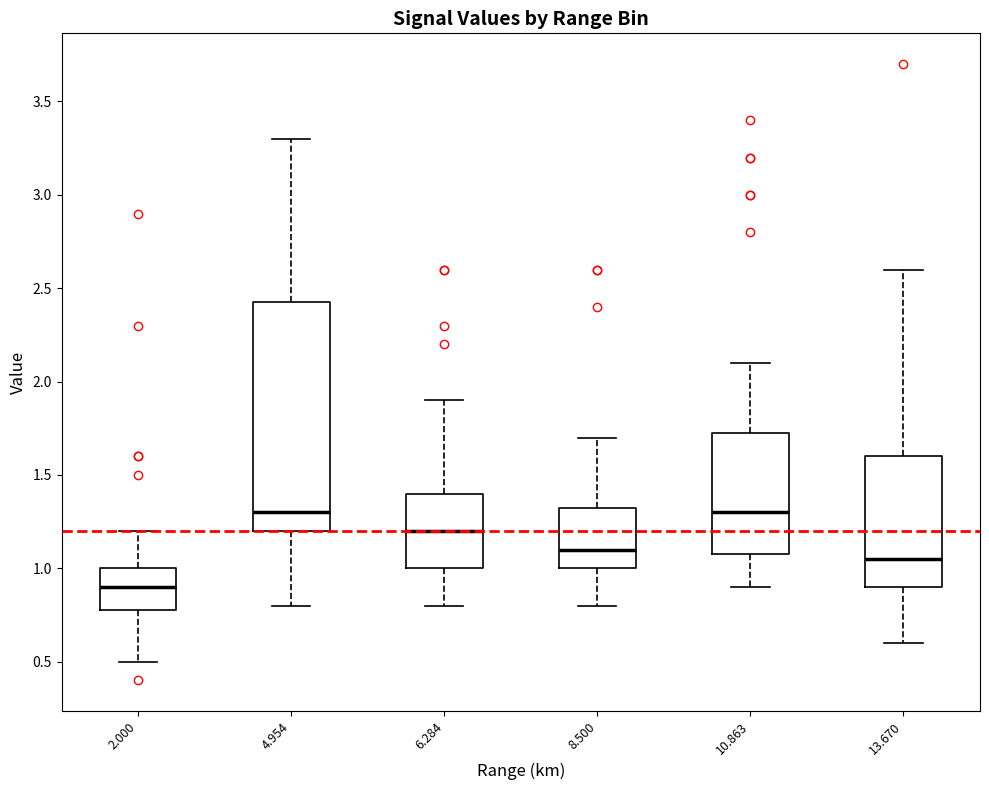

Reading left to right, read every box against the y-axis: the position of its median line, the range the box covers, and the ends of its whiskers. The values are not printed on the chart, so give them approximately, as read against the axis.

2.000: median 0.90, box 0.80 to 1.00, whiskers 0.50 to 1.20
4.954: median 1.30, box 1.20 to 2.45, whiskers 0.80 to 3.30
6.284: median 1.20, box 1.00 to 1.40, whiskers 0.80 to 1.90
8.500: median 1.10, box 1.00 to 1.35, whiskers 0.80 to 1.70
10.863: median 1.30, box 1.10 to 1.75, whiskers 0.90 to 2.10
13.670: median 1.05, box 0.90 to 1.60, whiskers 0.60 to 2.60